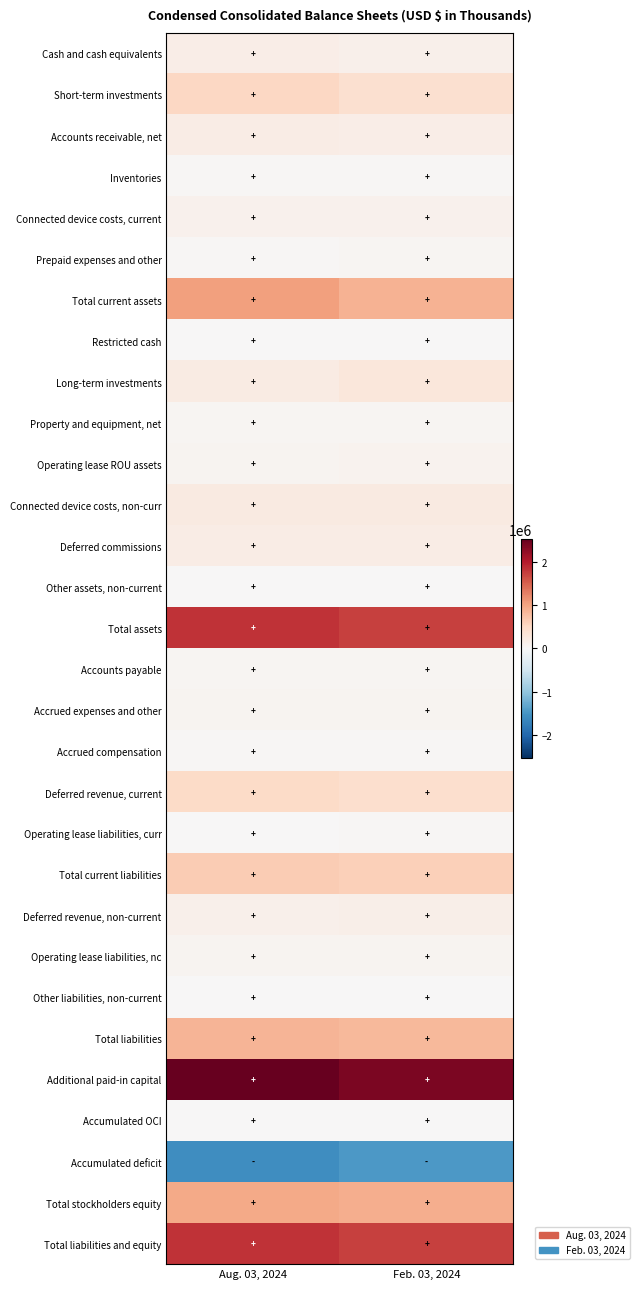

At which category is the sum across all series the highest?

Aug. 03, 2024